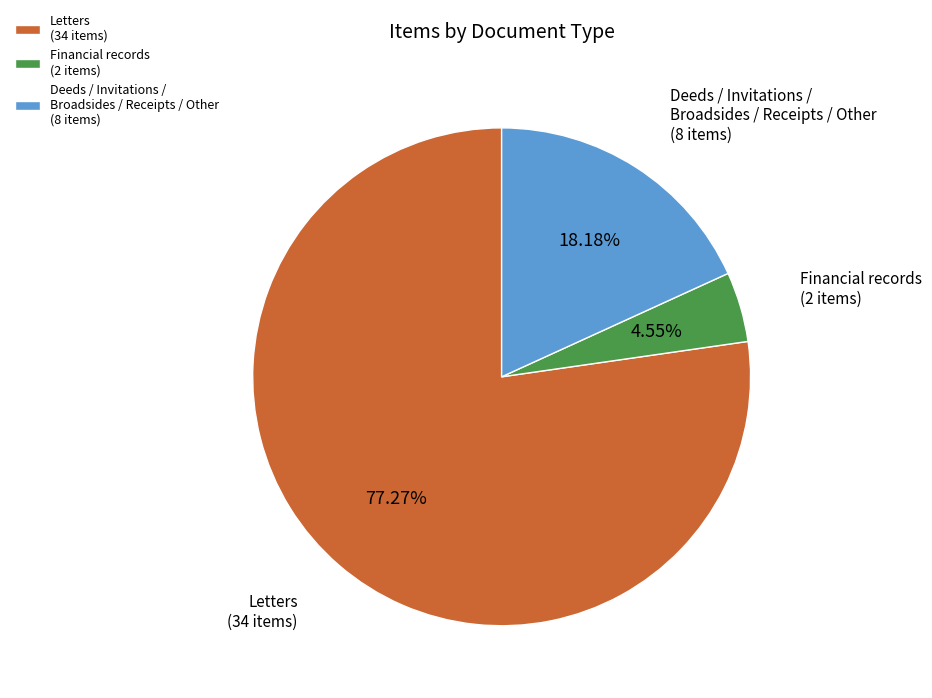

Between Deeds / Invitations / Broadsides / Receipts / Other (8 items) and Letters (34 items), which is larger?

Letters (34 items)